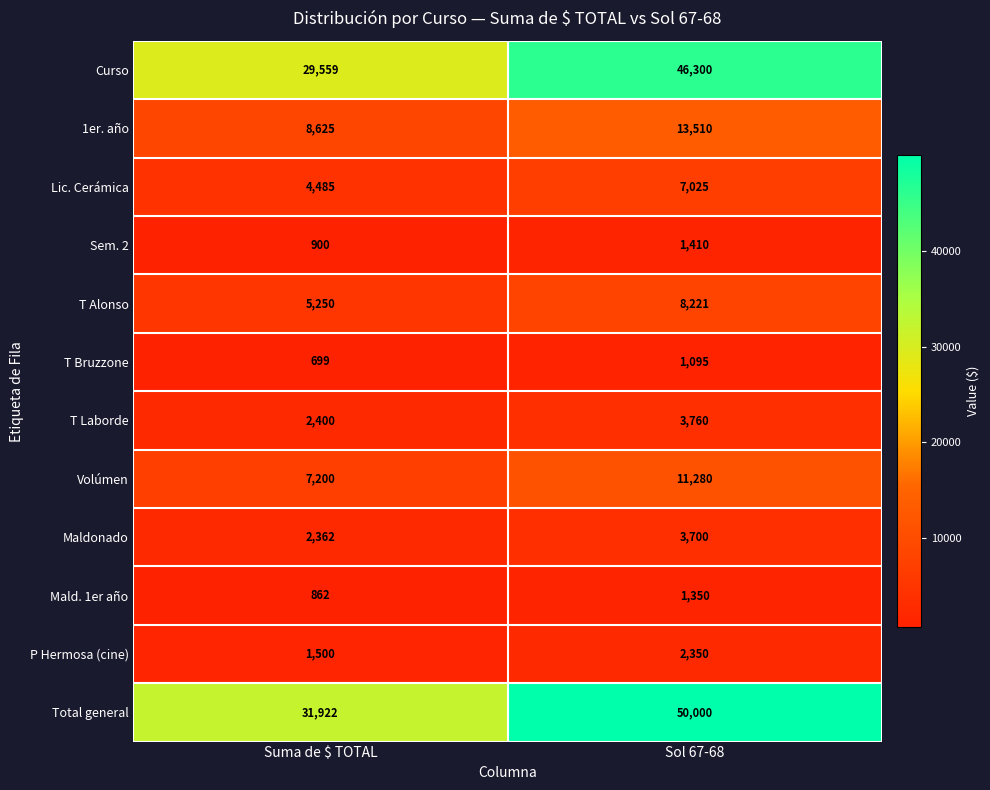

List the labels in order of T Bruzzone value, smallest first.

Suma de $ TOTAL, Sol 67-68